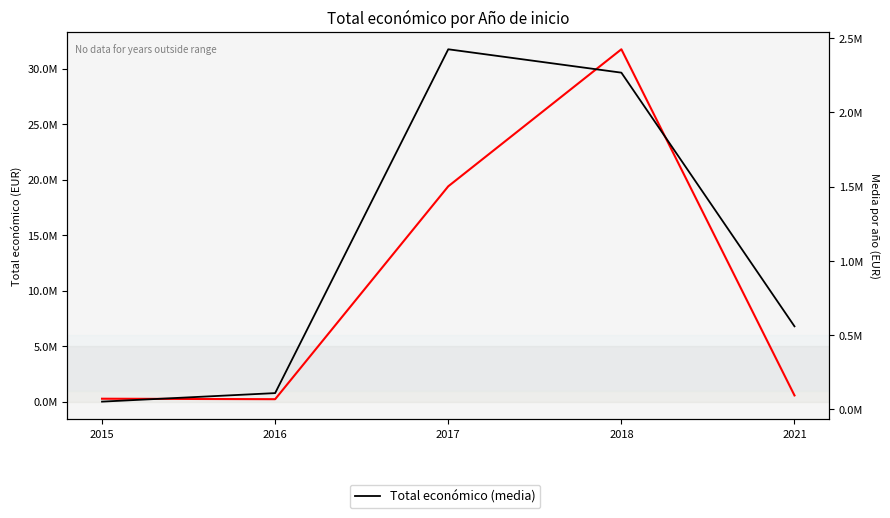

Reading right to left, what are all the values shown in this chart?

Total económico (suma): 2021=559562.0	2018=31748764.0	2017=19401805.0	2016=219856.0	2015=262472.0
Total económico (media): 2021=559562.0	2018=2267768.9	2017=2425225.6	2016=109928.0	2015=52494.4